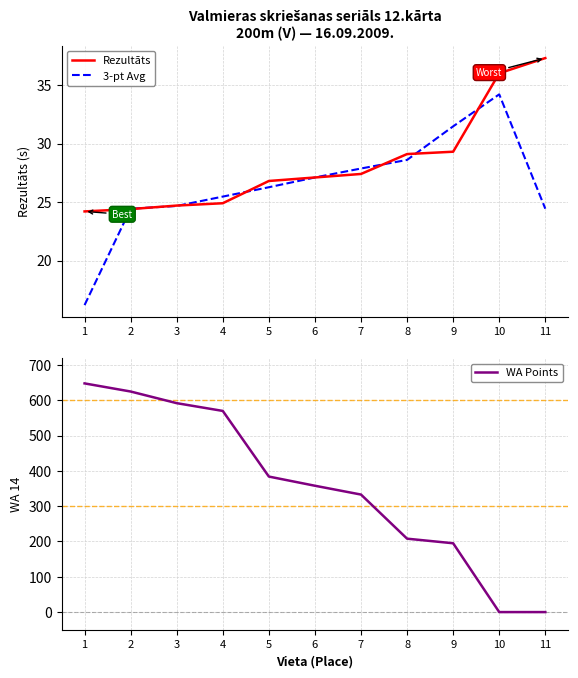

Which series ends up on top after the final intersection of Rezultāts and WA Points?

Rezultāts